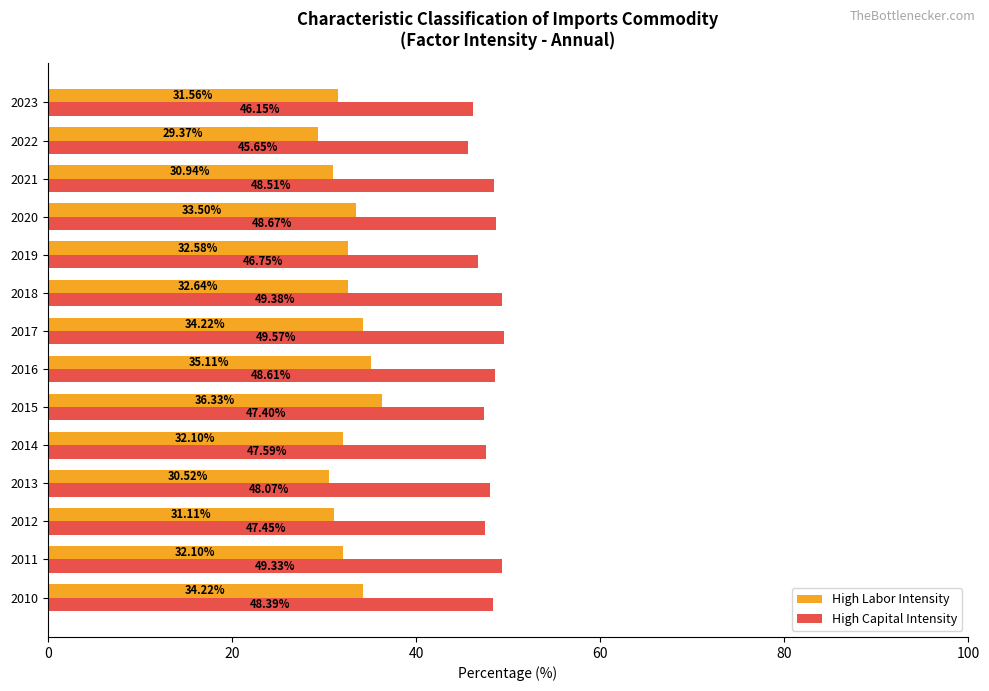

What is the total value across all series at 2020?

82.2